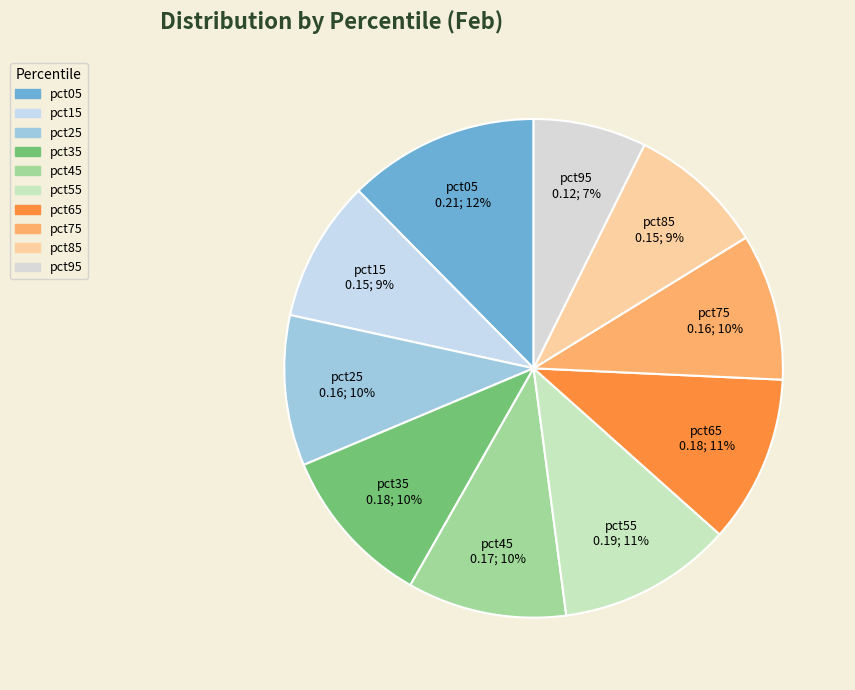

Which category has the smallest portion of the pie?

pct95